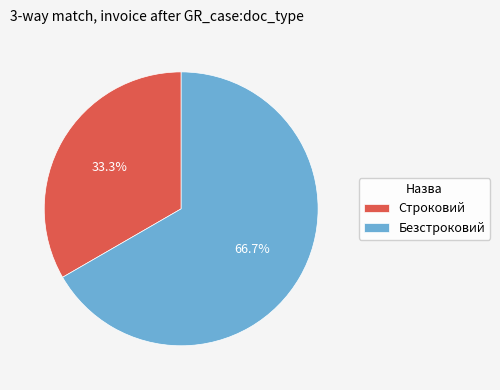

Rank the categories by value from lowest to highest.

Строковий, Безстроковий